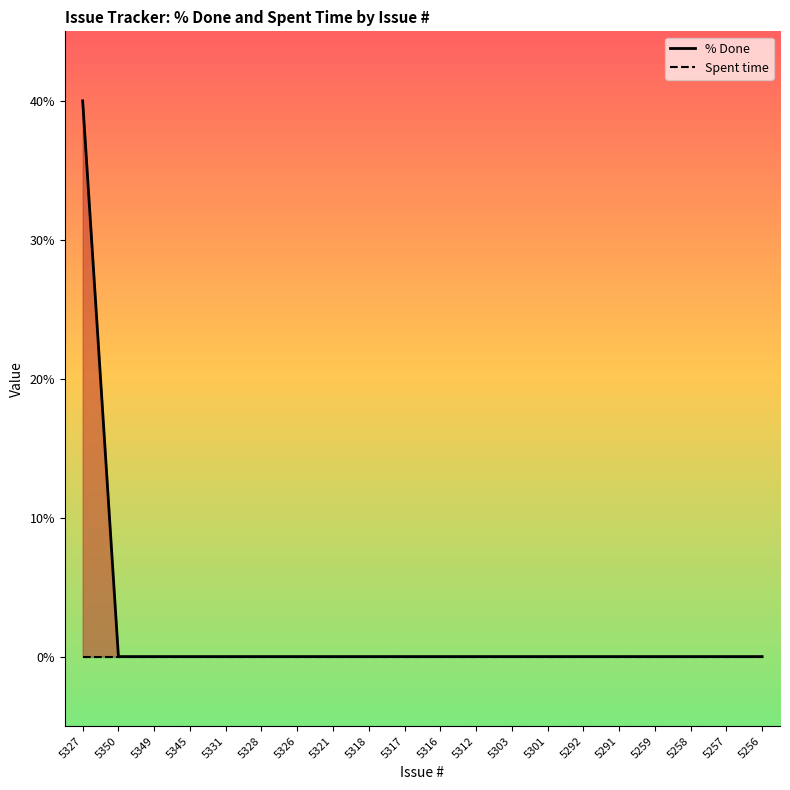

Which series changed the most between 5345 and 5326?

% Done (line)